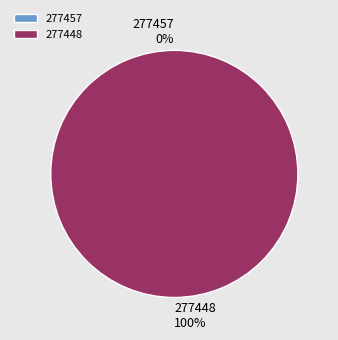

Which category has the smallest portion of the pie?

277457